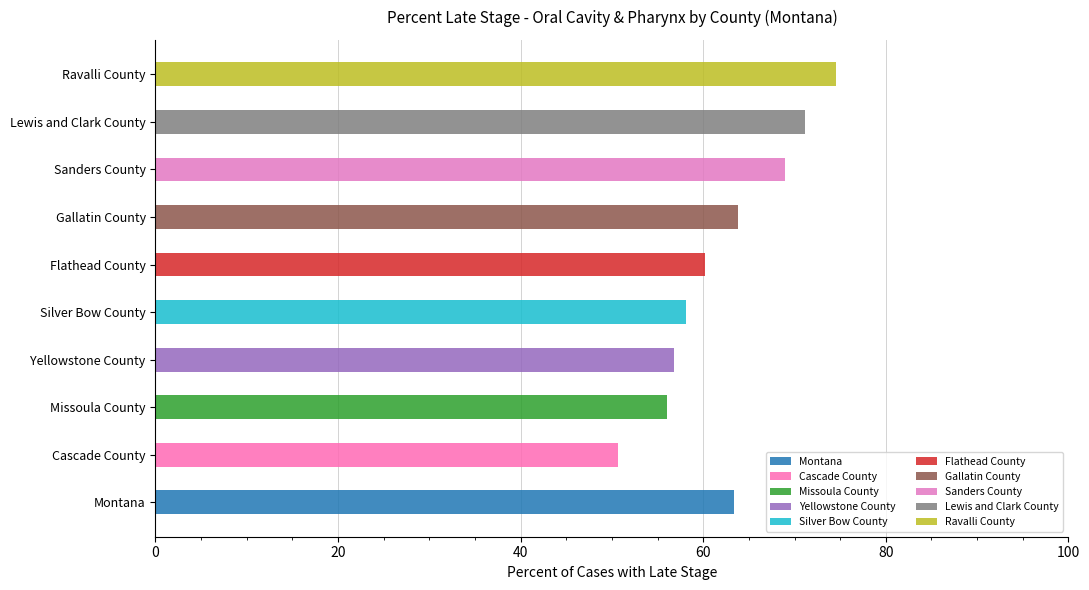

The chart shows a value of 45.7 at Lewis and Clark County. True or false?

False